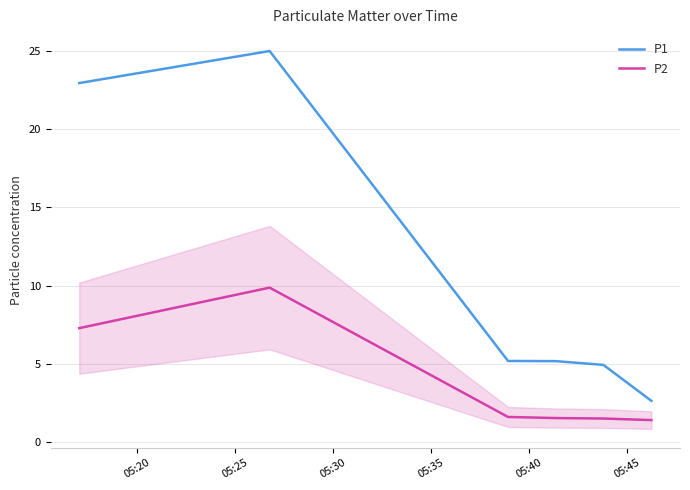

What is the difference between the maximum and minimum values in the P1 series?

22.4